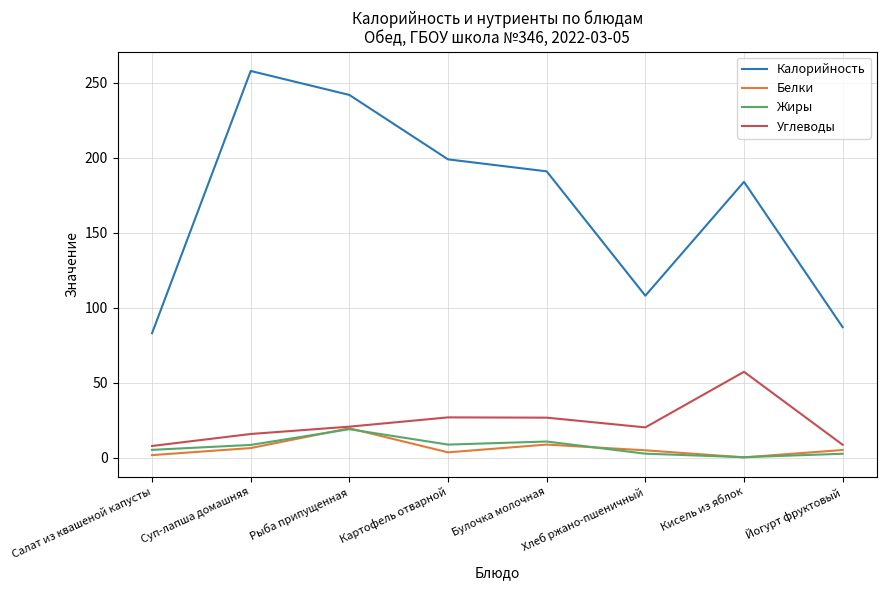

What is the spread (max minus min) of values at Булочка молочная?

182.4